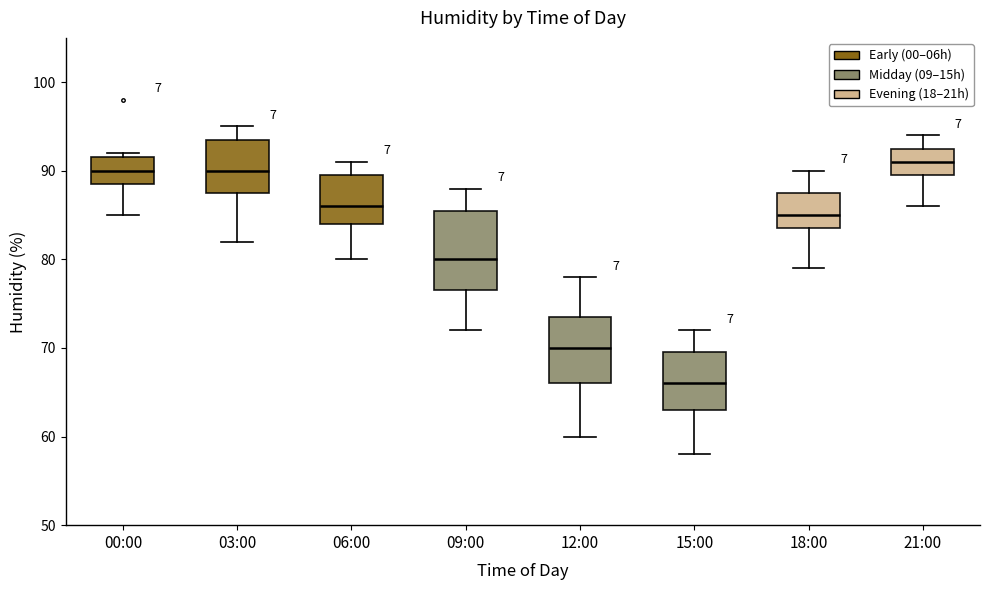

Which box's median line is the highest?

21:00